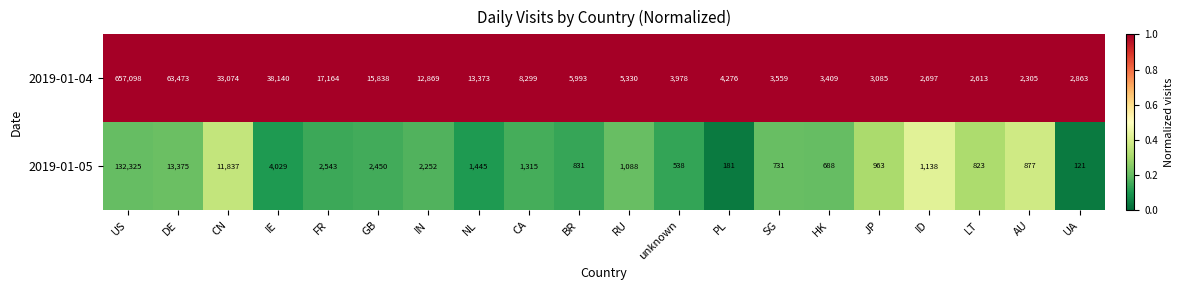

Rank the series at NL from lowest to highest value.

2019-01-05, 2019-01-04